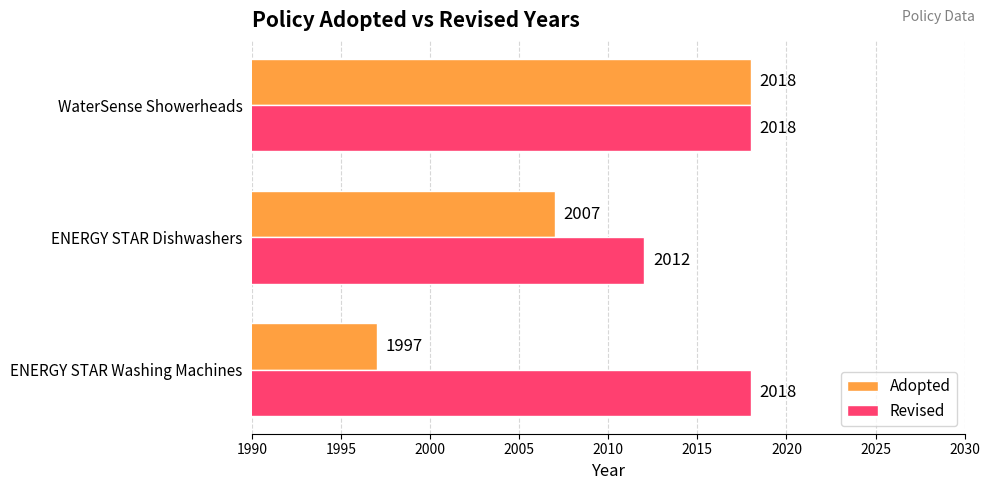

What is the difference between the highest and lowest values at ENERGY STAR Dishwashers?

5